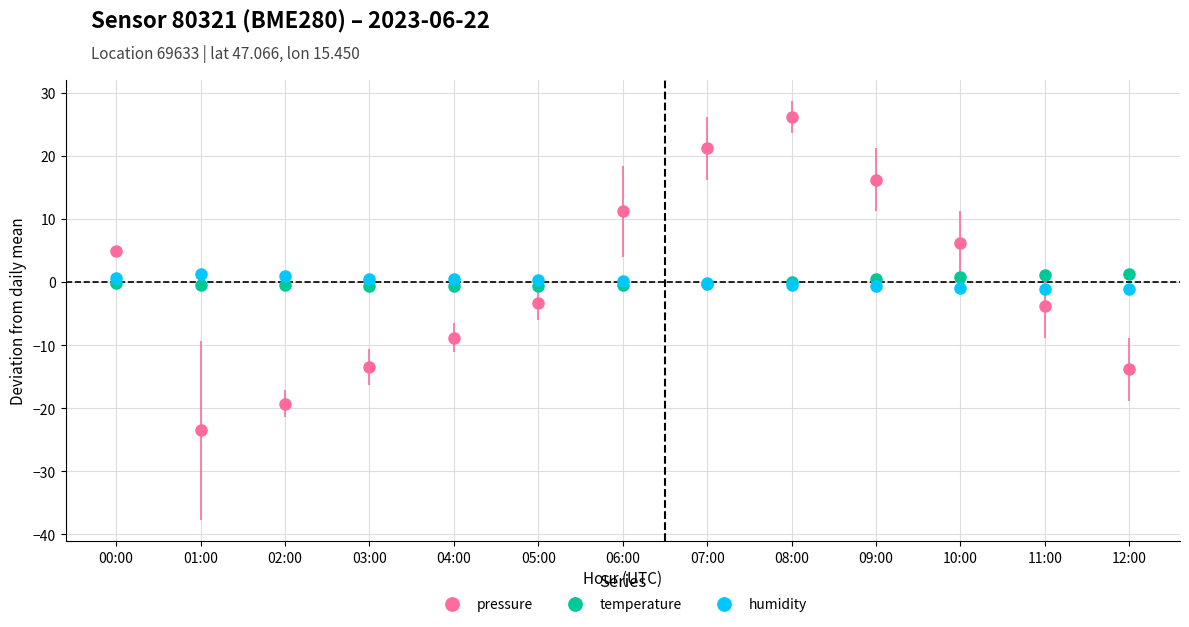

In pressure, how many points are lower than both neighbors (excluding endpoints)?

1